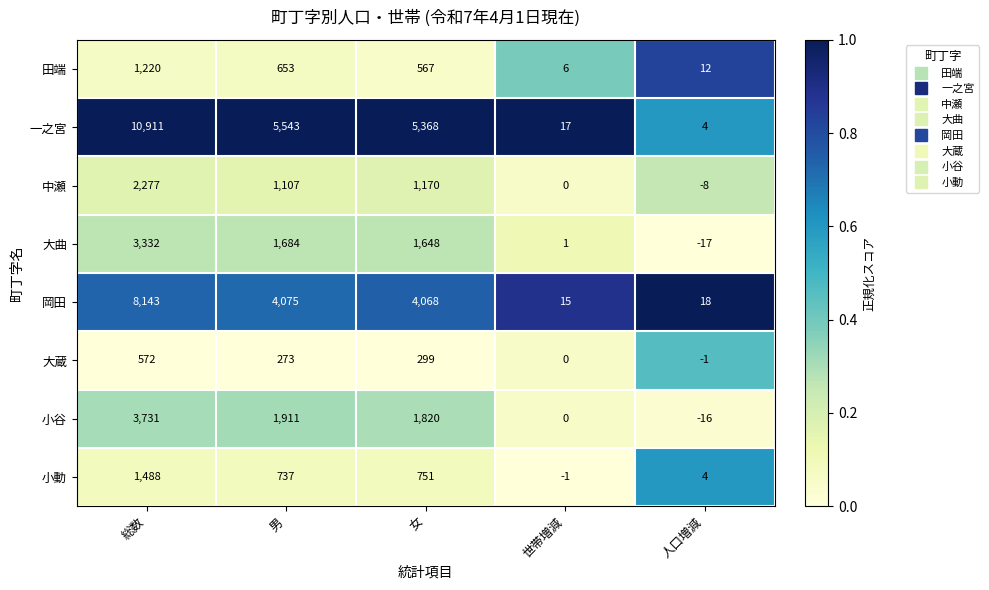

What is the difference between the 一之宮 values at 男 and 世帯増減?

5526